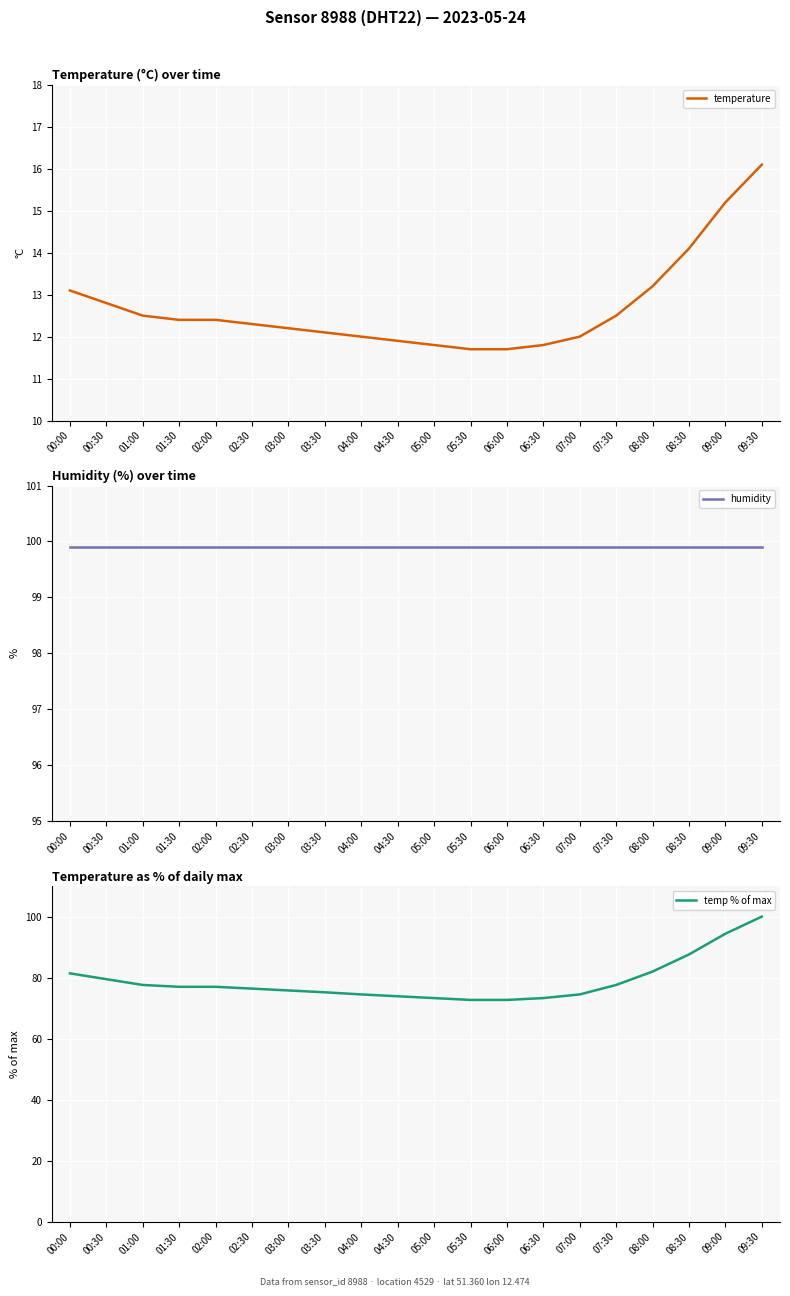

What is the maximum value shown in the chart?

100.0